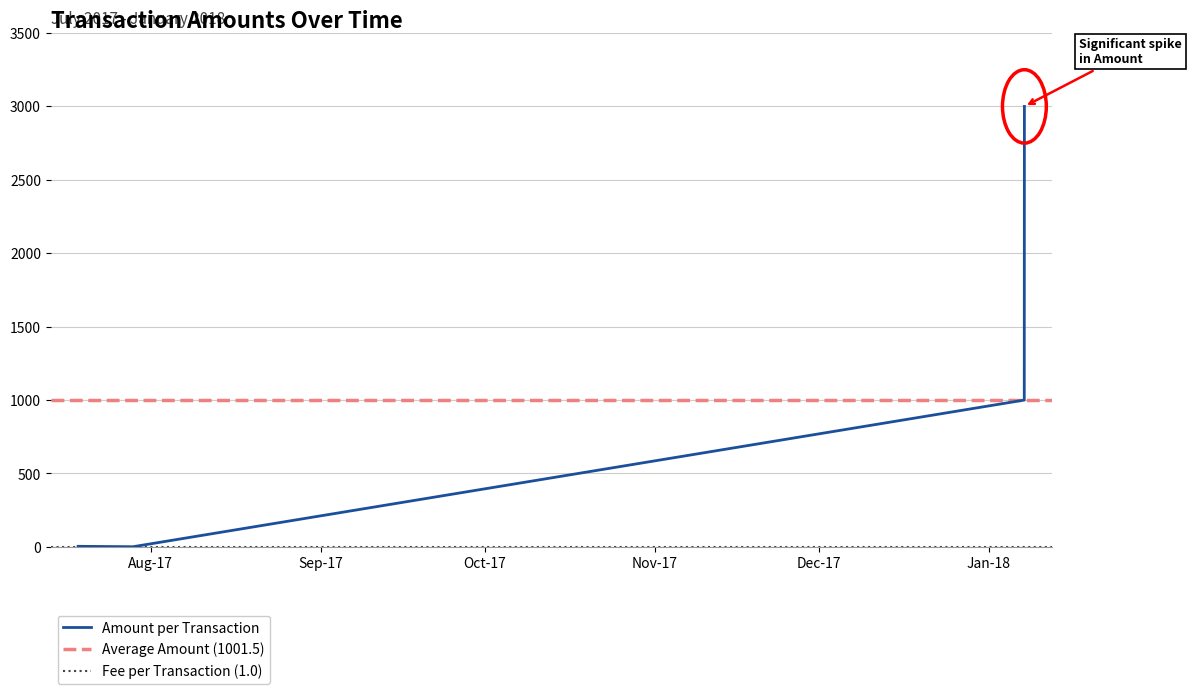

True or false: Amount per Transaction has more than 1 points higher than both neighbors.

False